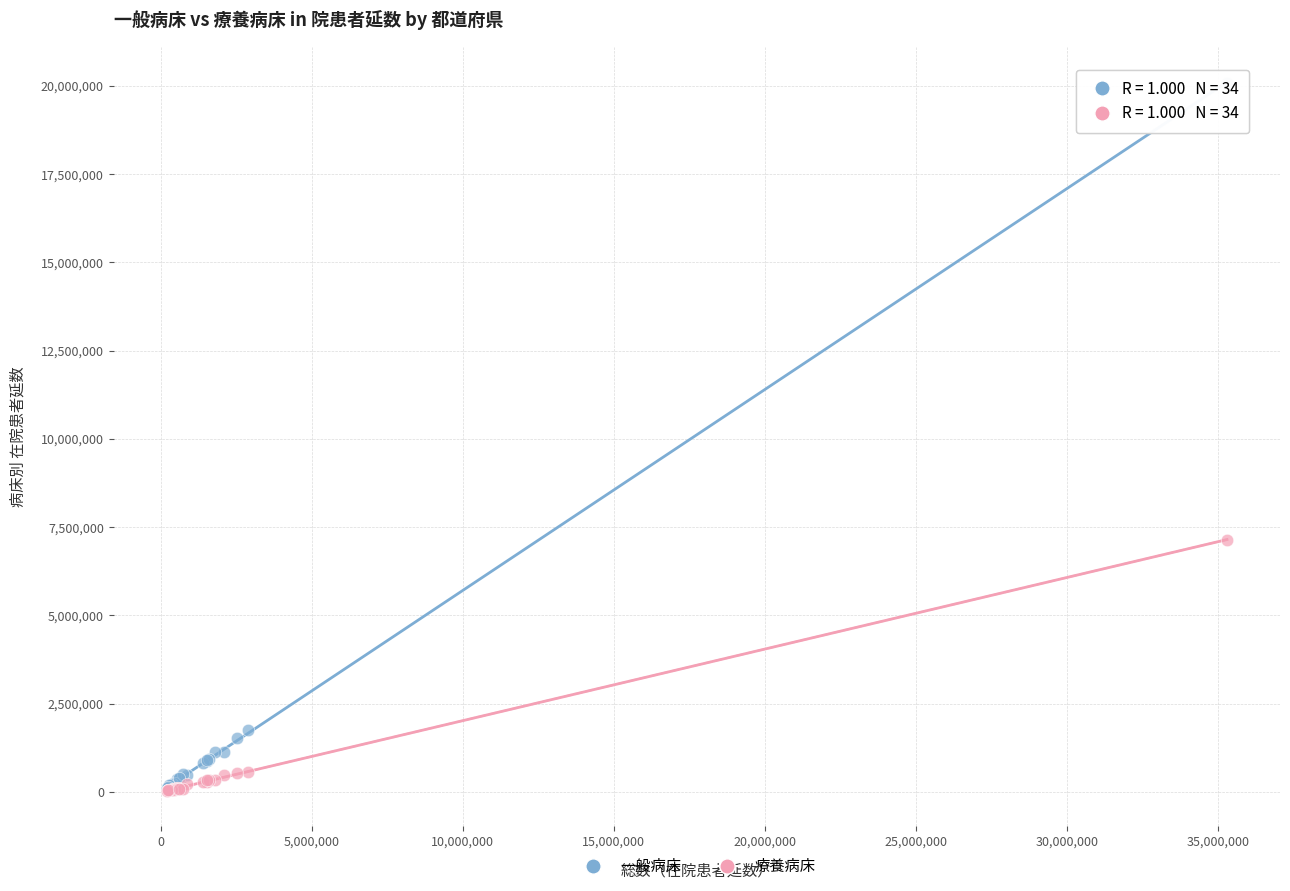

In the 療養病床 series, what Y value is closest to 3592725?

579663